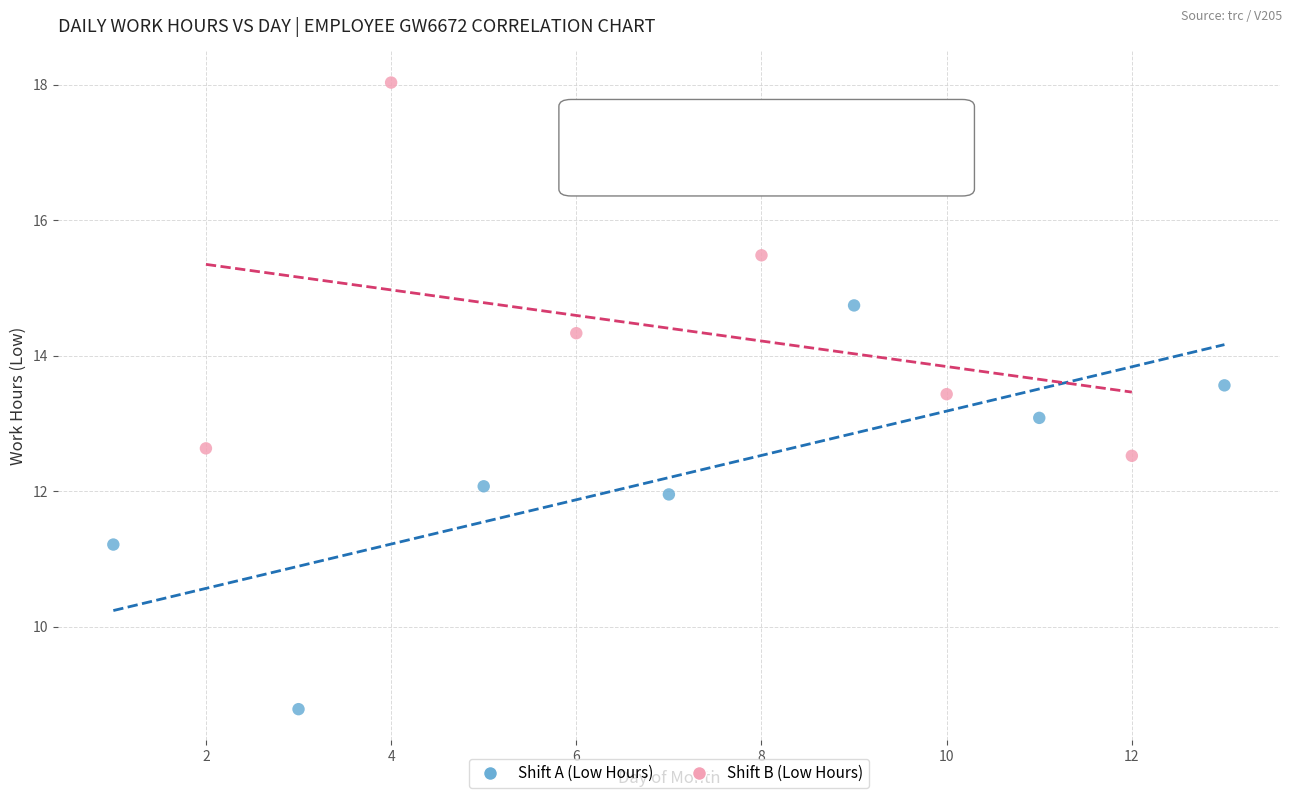

Which series reaches the minimum Y coordinate?

Shift A (Low Hours)